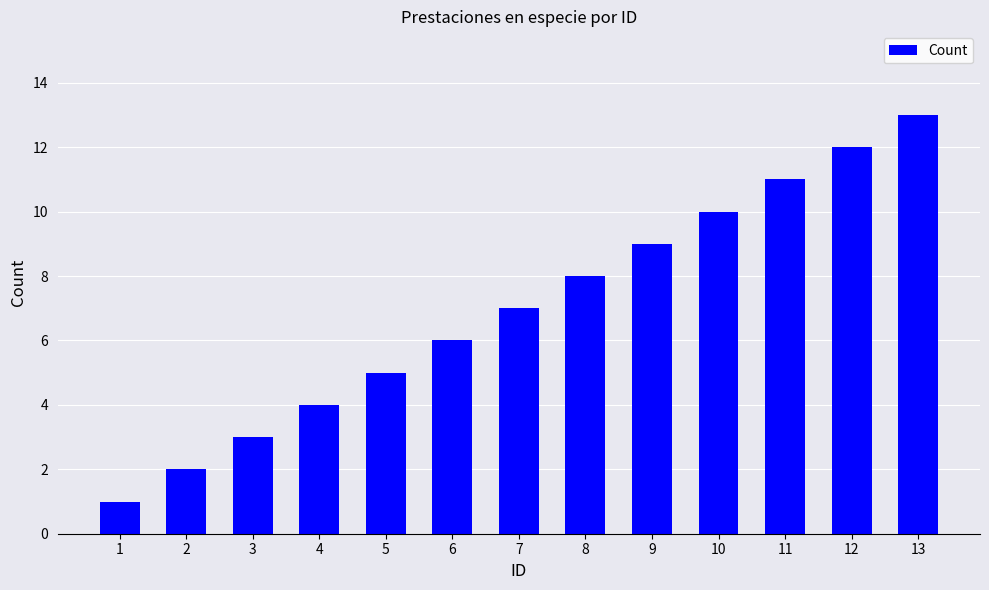

Reading left to right, what are all the values shown in this chart?

1	2	3	4	5	6	7	8	9	10	11	12	13